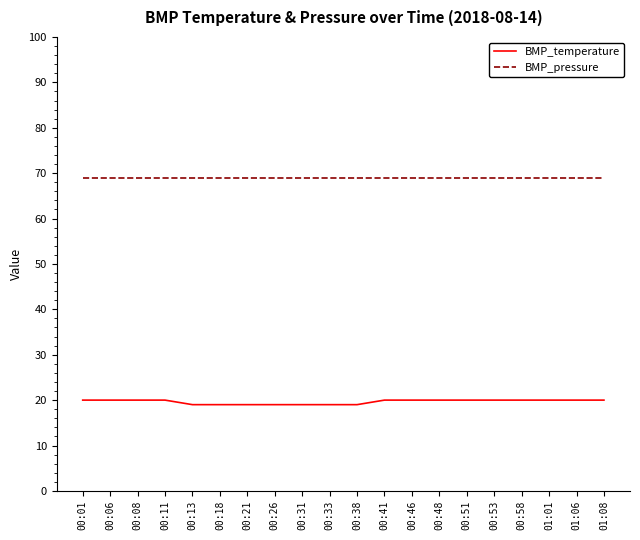

Is it true that BMP_pressure equals 69 at 00:01?

True